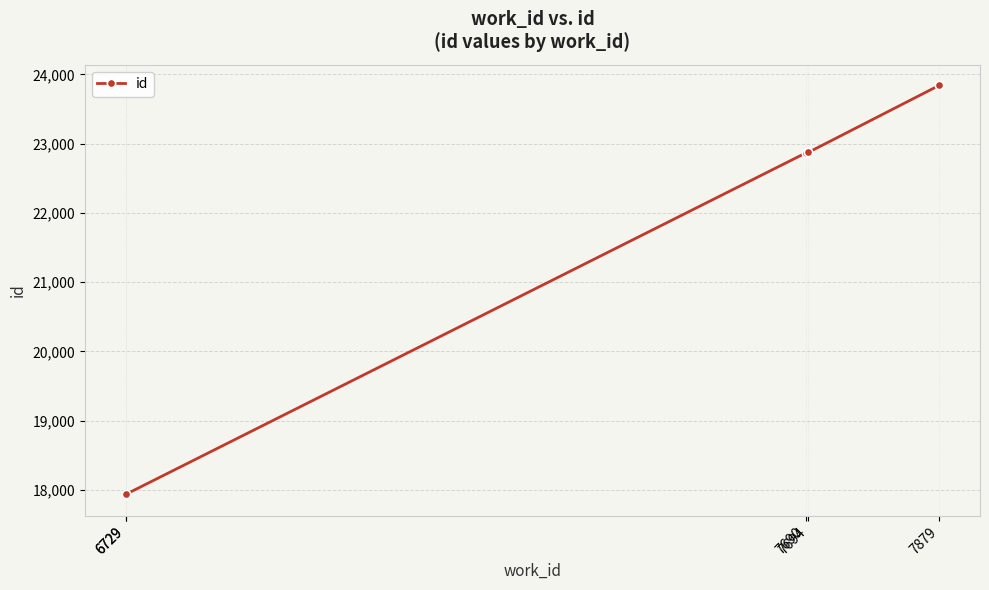

Rank the categories by value from lowest to highest.

6729, 6729, 7690, 7694, 7879